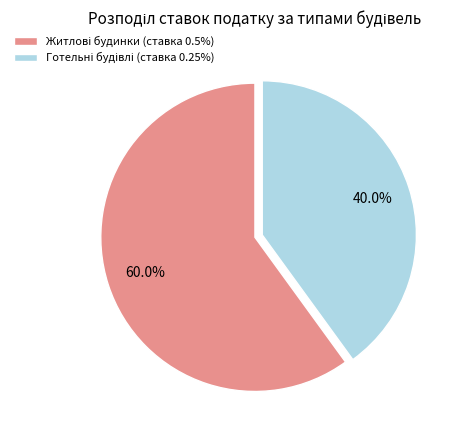

Does any single category account for the majority?

Yes